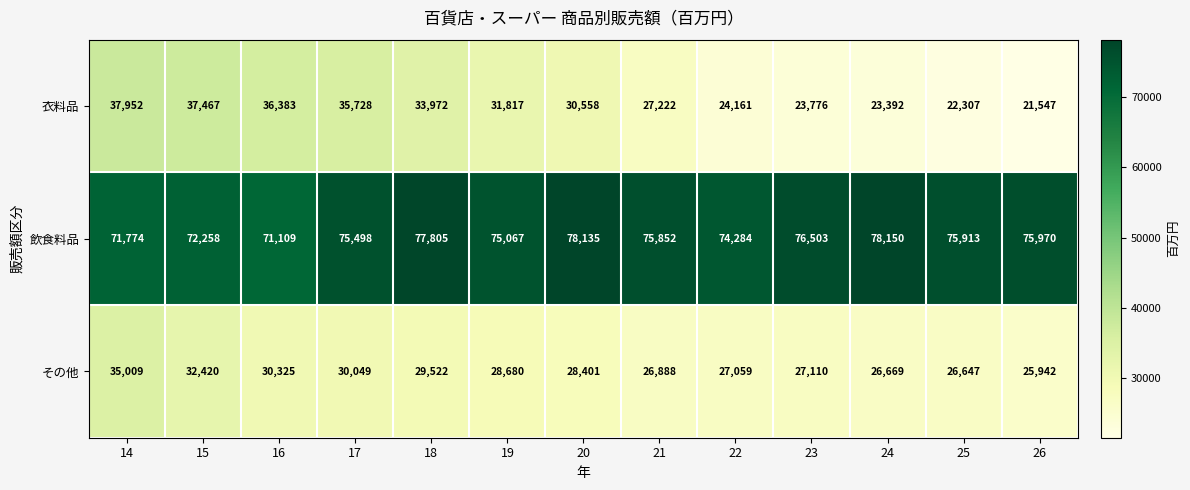

Which label corresponds to the largest value in the chart?

24